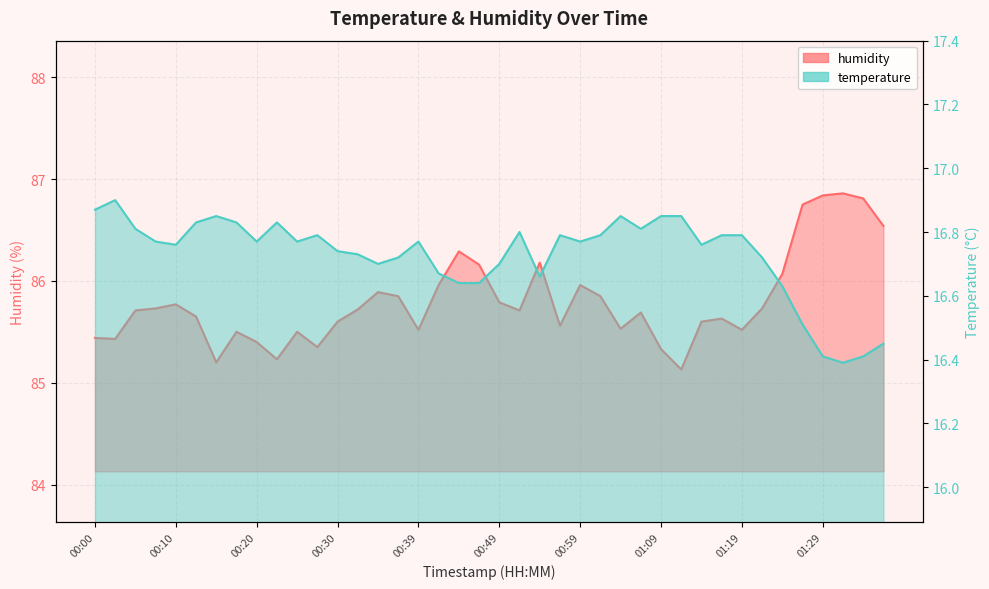

Between 00:39 and 00:20, which is larger?

00:39